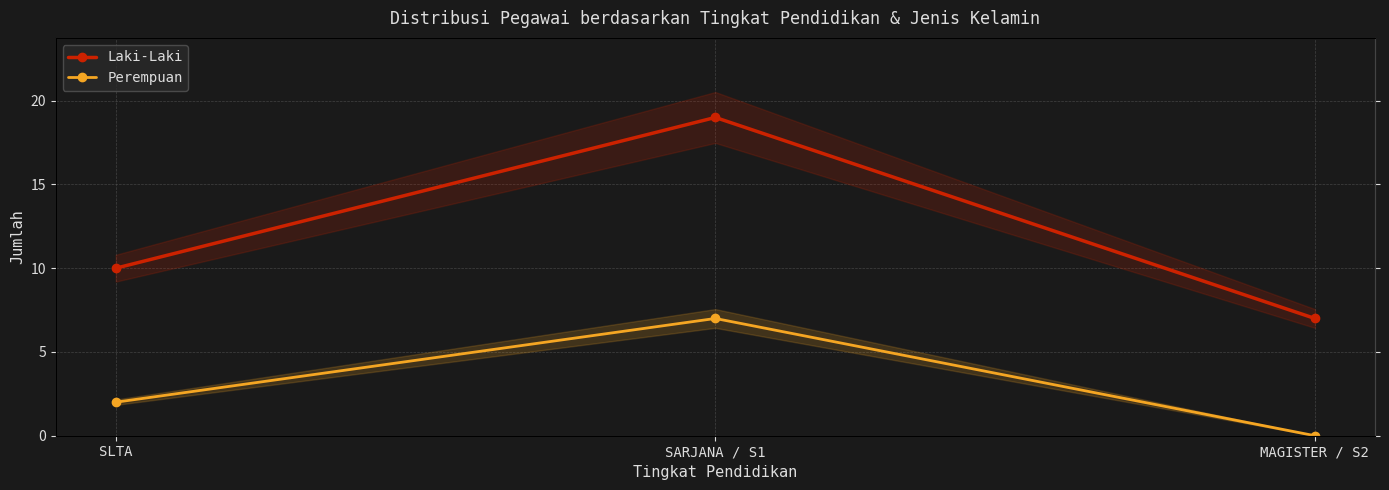

What is the difference between the maximum and minimum values in the Perempuan series?

7